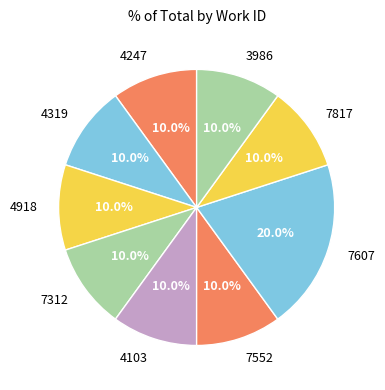

What is the largest slice in the pie chart?

7607